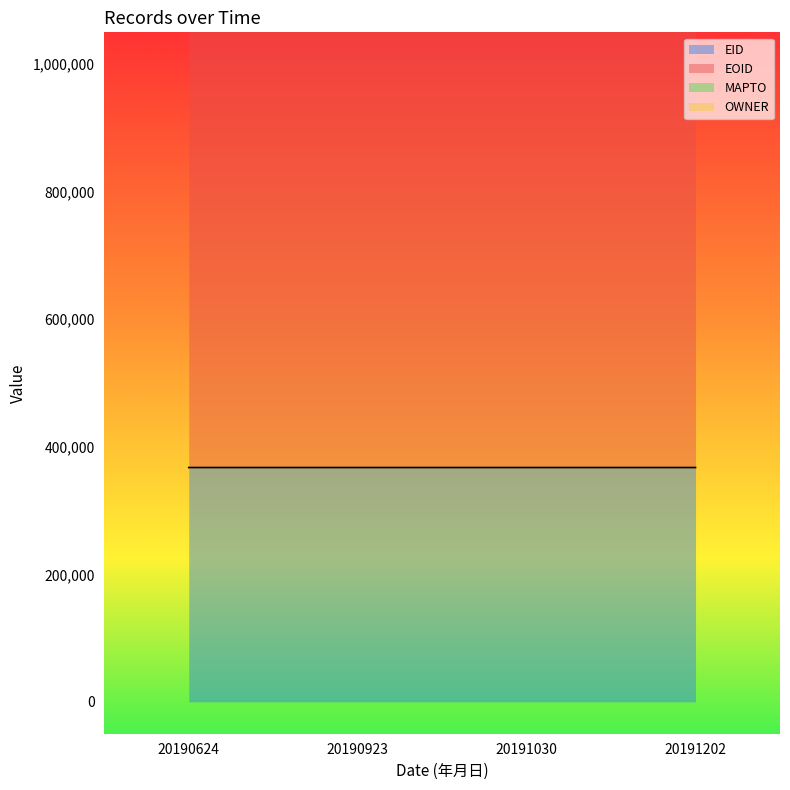

Reading right to left, list all the values displayed in this chart.

EID: 367477	367480	367481	367482
EOID: 1351406	1351415	1351418	1351421